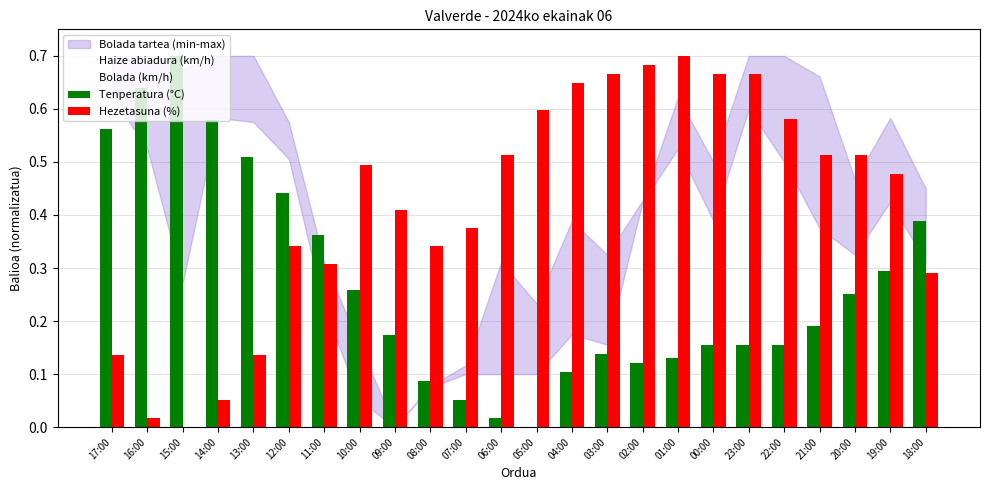

List the labels in order of Haize abiadura (km/h) value, largest first.

16:00, 13:00, 23:00, 22:00, 21:00, 17:00, 01:00, 14:00, 19:00, 12:00, 20:00, 02:00, 04:00, 00:00, 11:00, 06:00, 18:00, 15:00, 05:00, 10:00, 03:00, 07:00, 08:00, 09:00